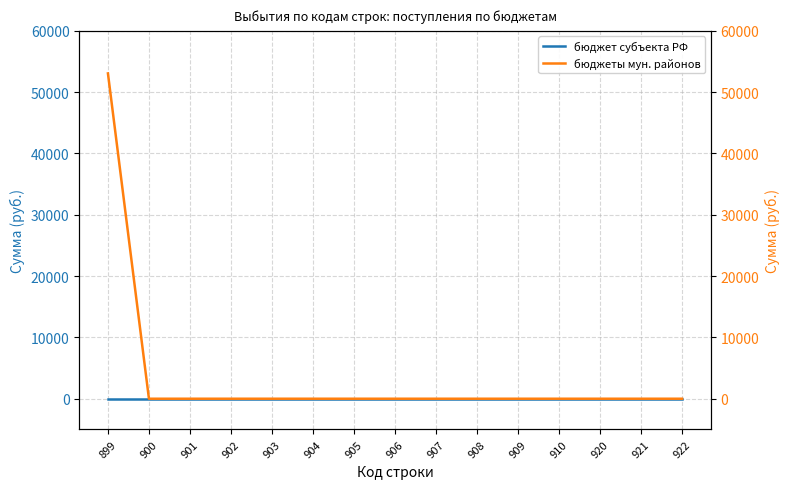

The value of бюджеты мун. районов at 921 is 0. True or false?

True